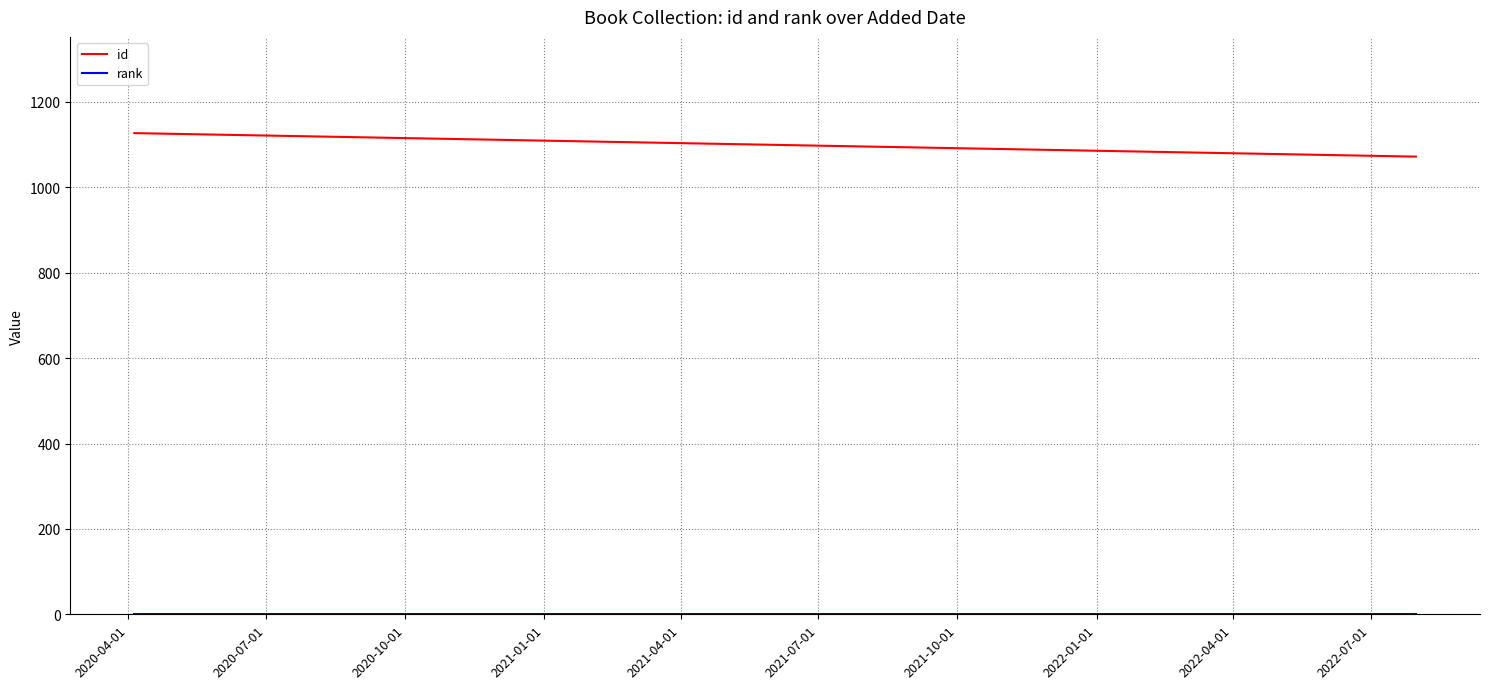

Which series has the largest total across all categories?

id